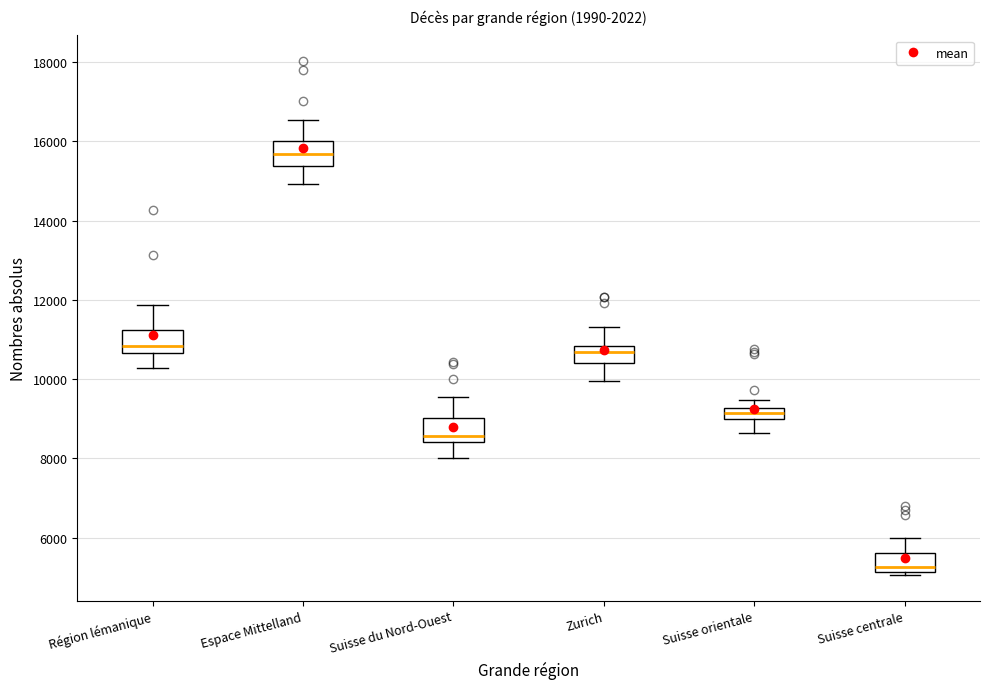

Which box has the lowest median line?

Suisse centrale